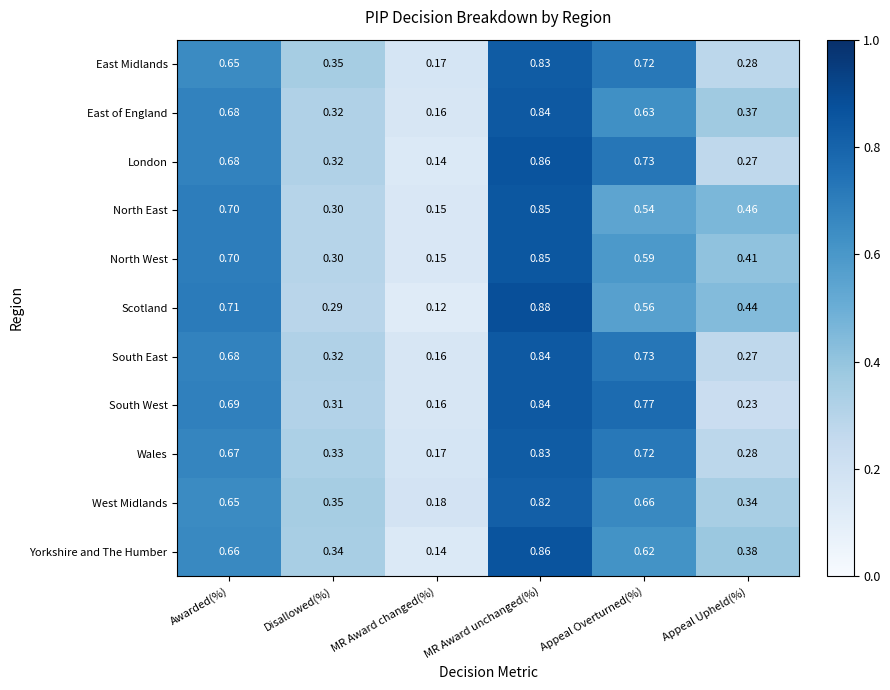

Which category has the highest value across all series?

MR Award unchanged(%)